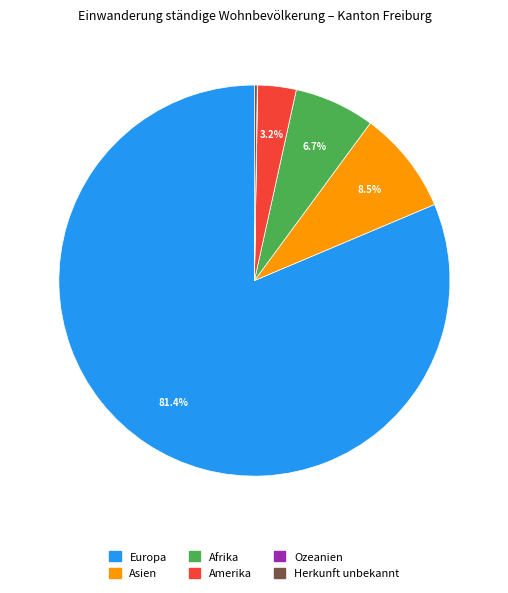

What percentage is the Amerika slice, to the nearest percent?

3%